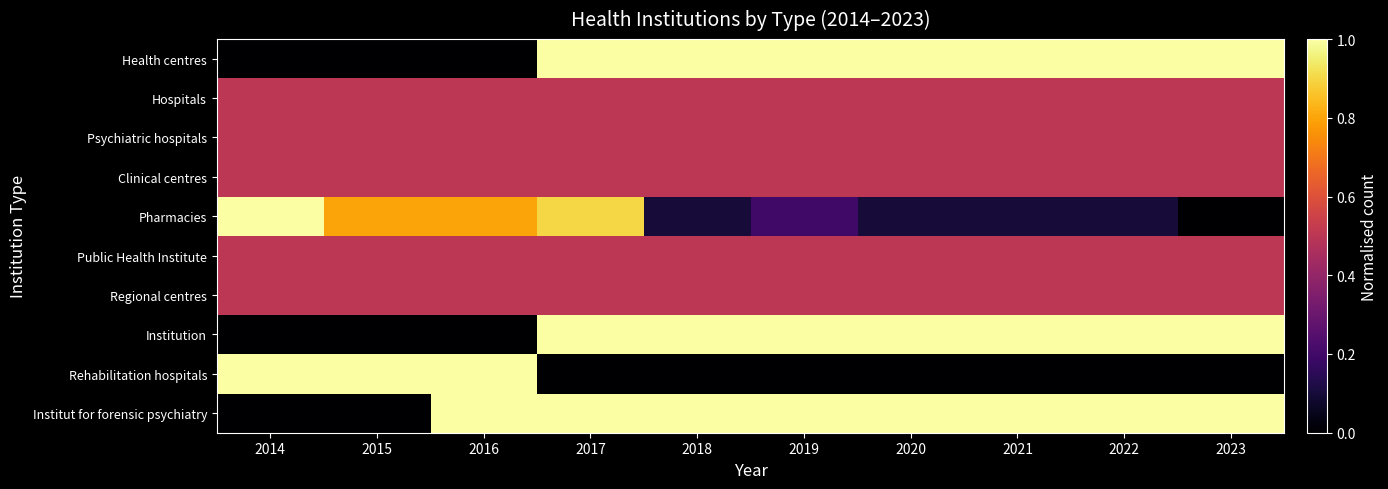

Reading left to right, transcribe all the data shown in this chart.

Health centres: 2014=0.0	2015=0.0	2016=0.0	2017=1.0	2018=1.0	2019=1.0	2020=1.0	2021=1.0	2022=1.0	2023=1.0
Hospitals: 2014=0.5	2015=0.5	2016=0.5	2017=0.5	2018=0.5	2019=0.5	2020=0.5	2021=0.5	2022=0.5	2023=0.5
Psychiatric hospitals: 2014=0.5	2015=0.5	2016=0.5	2017=0.5	2018=0.5	2019=0.5	2020=0.5	2021=0.5	2022=0.5	2023=0.5
Clinical centres: 2014=0.5	2015=0.5	2016=0.5	2017=0.5	2018=0.5	2019=0.5	2020=0.5	2021=0.5	2022=0.5	2023=0.5
Pharmacies: 2014=1.0	2015=0.8	2016=0.8	2017=0.9	2018=0.1	2019=0.2	2020=0.1	2021=0.1	2022=0.1	2023=0.0
Public Health Institute: 2014=0.5	2015=0.5	2016=0.5	2017=0.5	2018=0.5	2019=0.5	2020=0.5	2021=0.5	2022=0.5	2023=0.5
Regional centres: 2014=0.5	2015=0.5	2016=0.5	2017=0.5	2018=0.5	2019=0.5	2020=0.5	2021=0.5	2022=0.5	2023=0.5
Institution: 2014=0.0	2015=0.0	2016=0.0	2017=1.0	2018=1.0	2019=1.0	2020=1.0	2021=1.0	2022=1.0	2023=1.0
Rehabilitation hospitals: 2014=1.0	2015=1.0	2016=1.0	2017=0.0	2018=0.0	2019=0.0	2020=0.0	2021=0.0	2022=0.0	2023=0.0
Institut for forensic psychiatry: 2014=0.0	2015=0.0	2016=1.0	2017=1.0	2018=1.0	2019=1.0	2020=1.0	2021=1.0	2022=1.0	2023=1.0